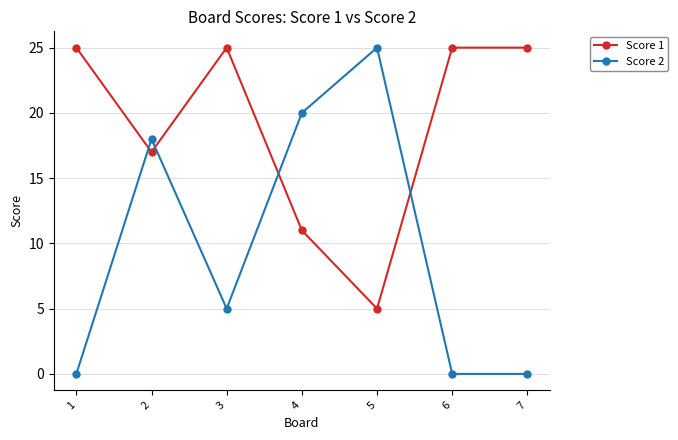

Reading left to right, list all the values displayed in this chart.

Score 1: 1=25	2=17	3=25	4=11	5=5	6=25	7=25
Score 2: 1=0	2=18	3=5	4=20	5=25	6=0	7=0